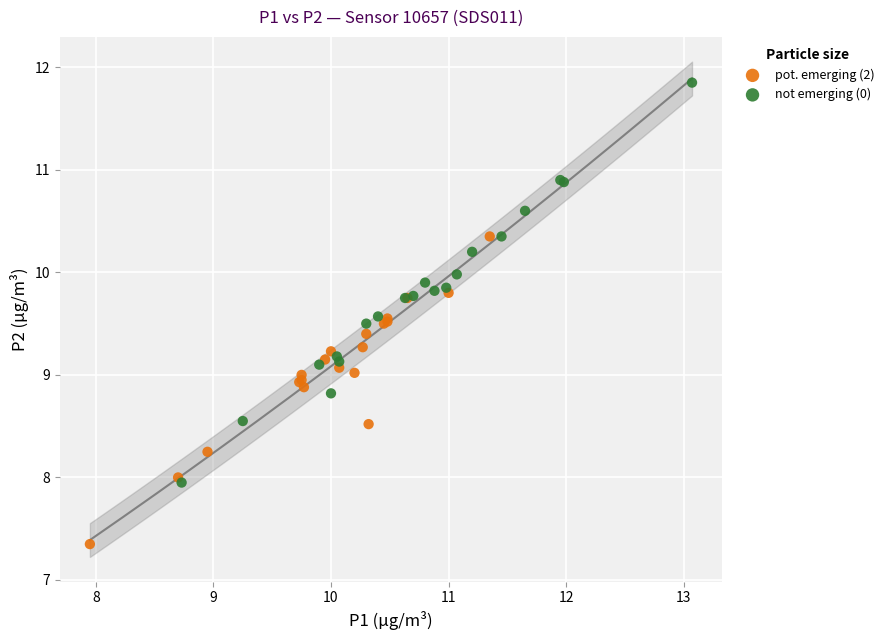

Which series contains the highest Y value?

not emerging (0)